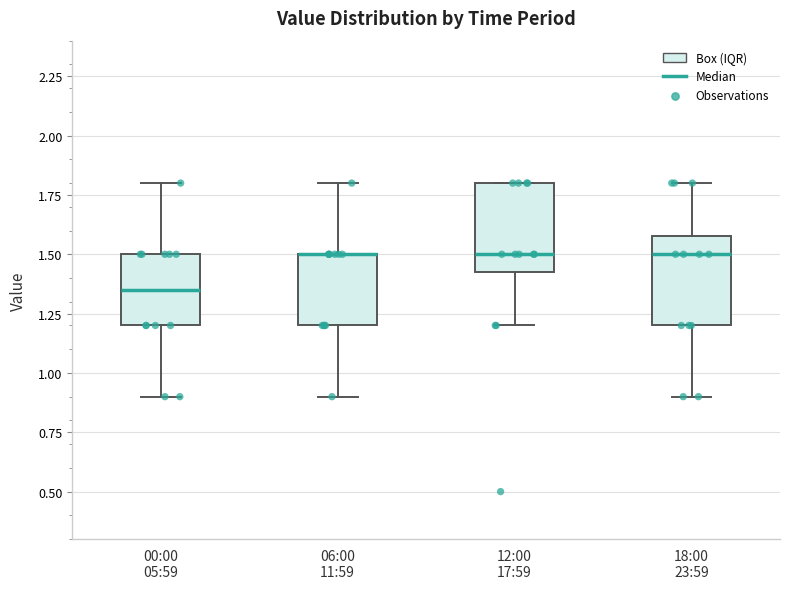

Reading left to right, transcribe this box plot: for each box, give where its median line is, the range the box spans, and where its two whiskers end, as read against the y-axis. The values are not printed on the chart, so give them approximately, as read against the axis.

00:00 05:59: median 1.35, box 1.20 to 1.50, whiskers 0.90 to 1.80
06:00 11:59: median 1.50 (drawn on the box's upper edge), box 1.20 to 1.50, whiskers 0.90 to 1.80
12:00 17:59: median 1.50, box 1.45 to 1.80, whiskers 1.20 to 1.80
18:00 23:59: median 1.50, box 1.20 to 1.60, whiskers 0.90 to 1.80